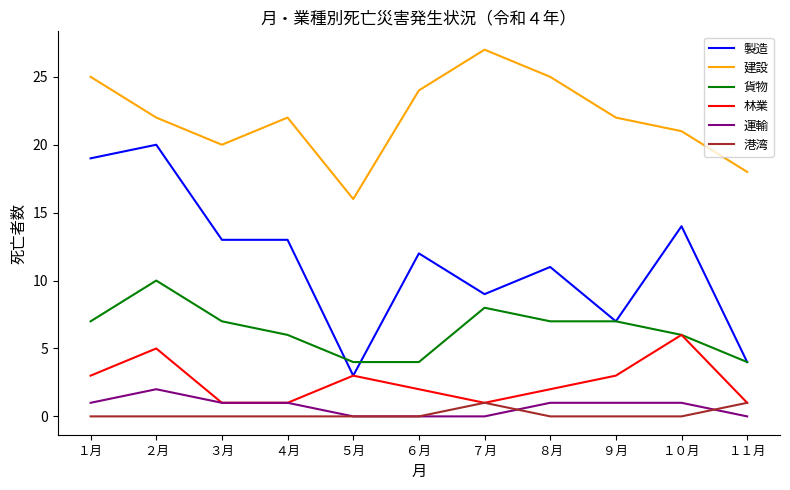

Is the value of 製造 at ７月 greater than the value of 運輸 at ６月?

Yes